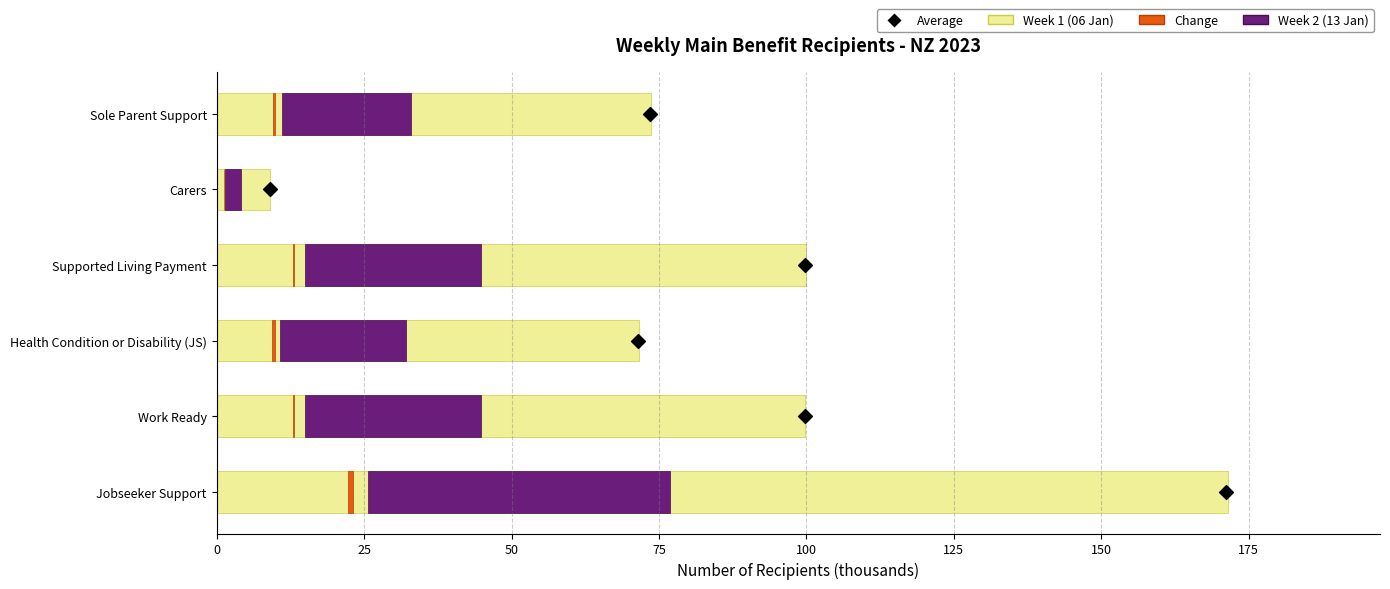

What are all the series names shown in the legend?

Week 1 (06 Jan), Week 2 (13 Jan), Change, Average